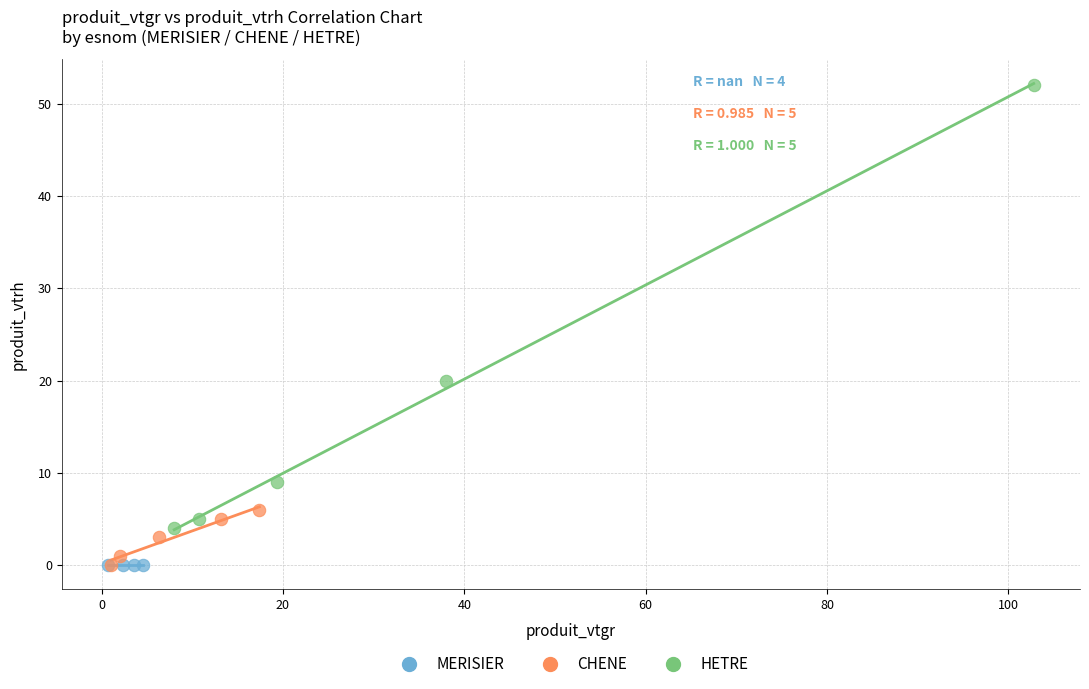

Which series reaches the maximum Y coordinate?

HETRE